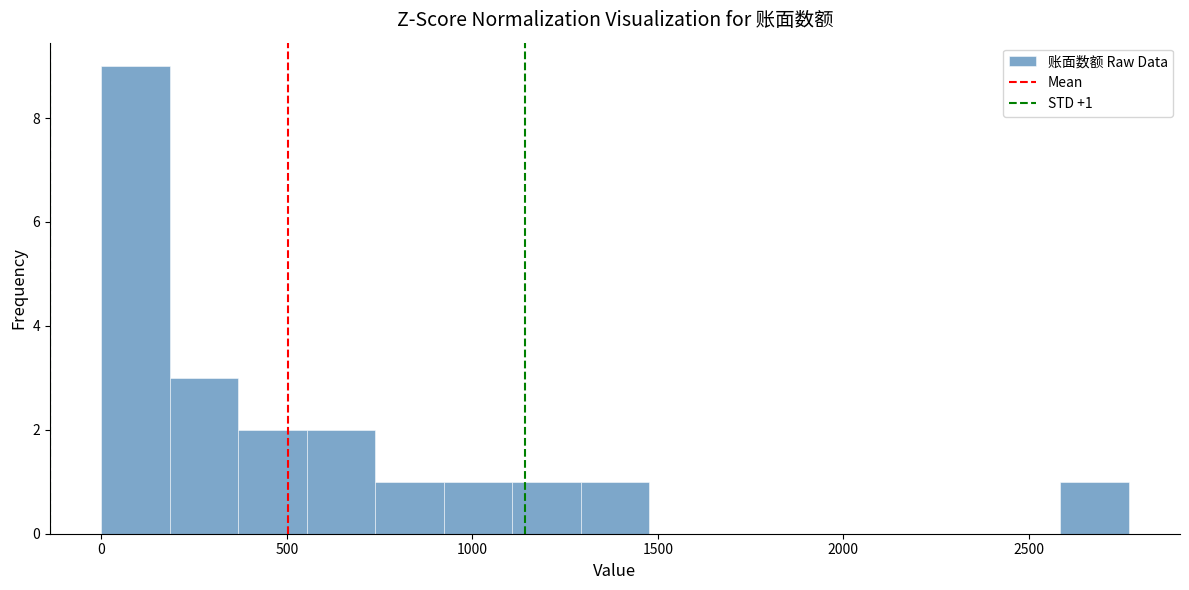

Around what value on the x-axis is the tallest bar? Give the approximate position of its centre, as read against the axis.

100